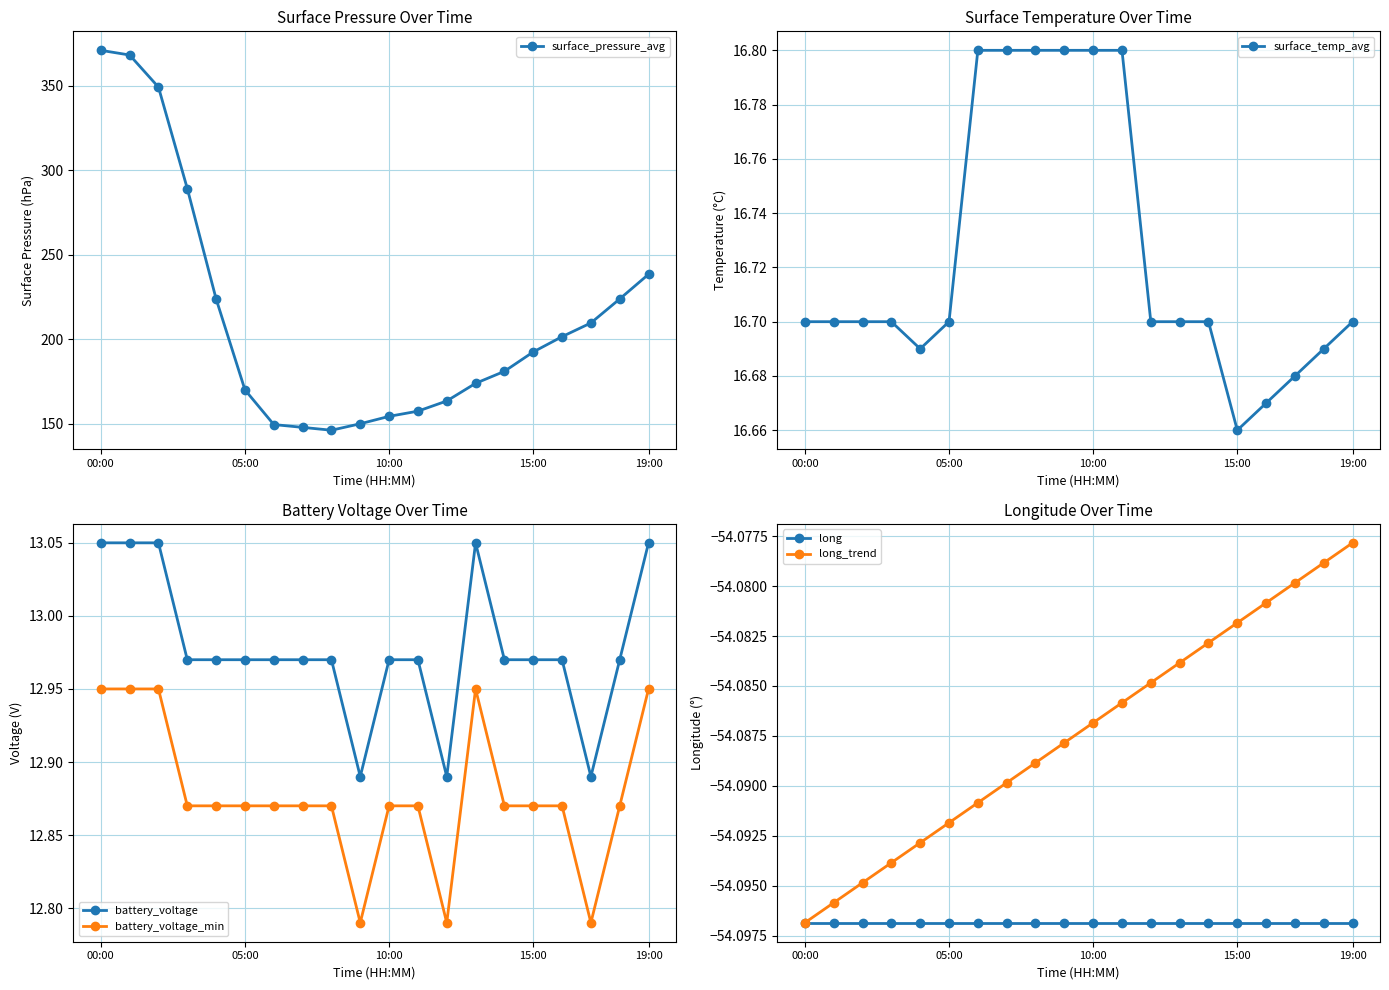

At which label does surface_temp_avg reach its minimum?

15:00